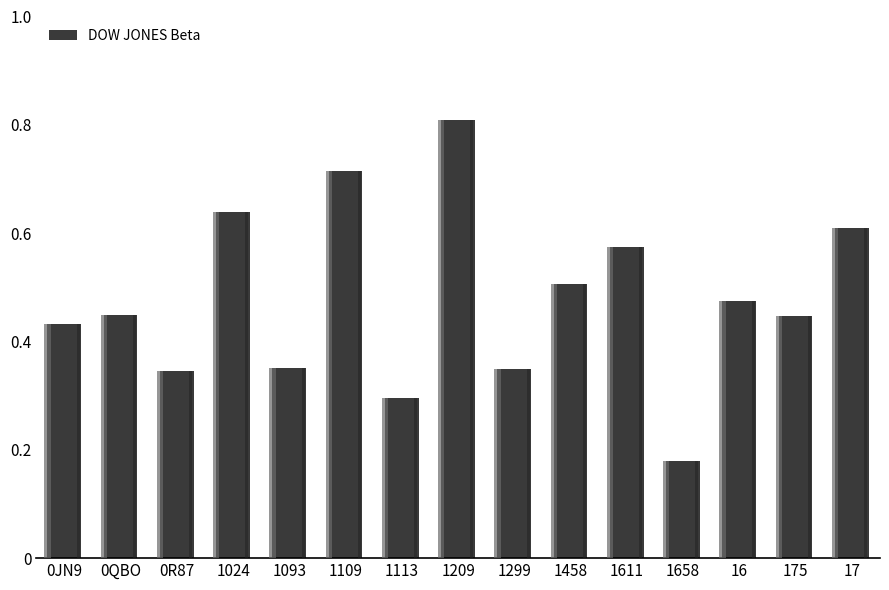

True or false: the data shows 0.2 at 16.

False